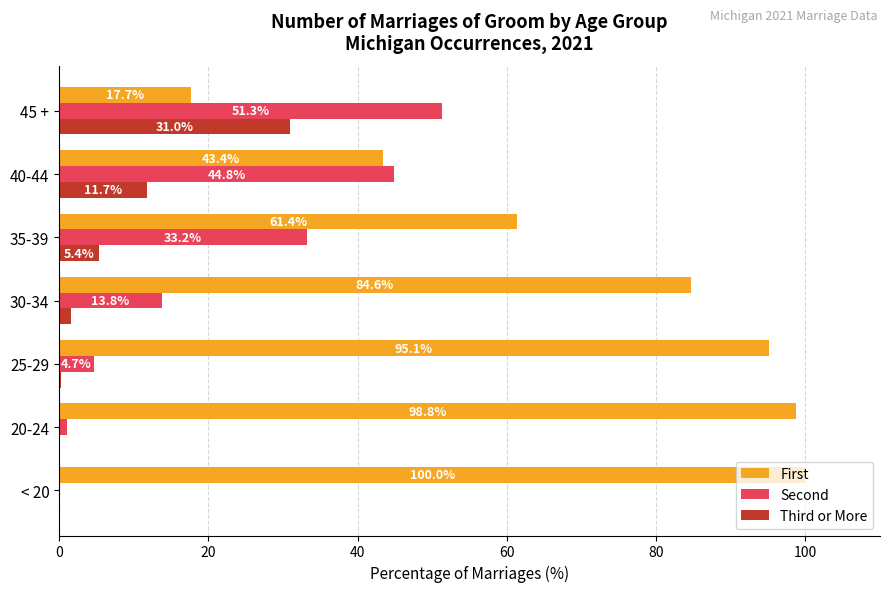

What is the maximum value for First?

100.0